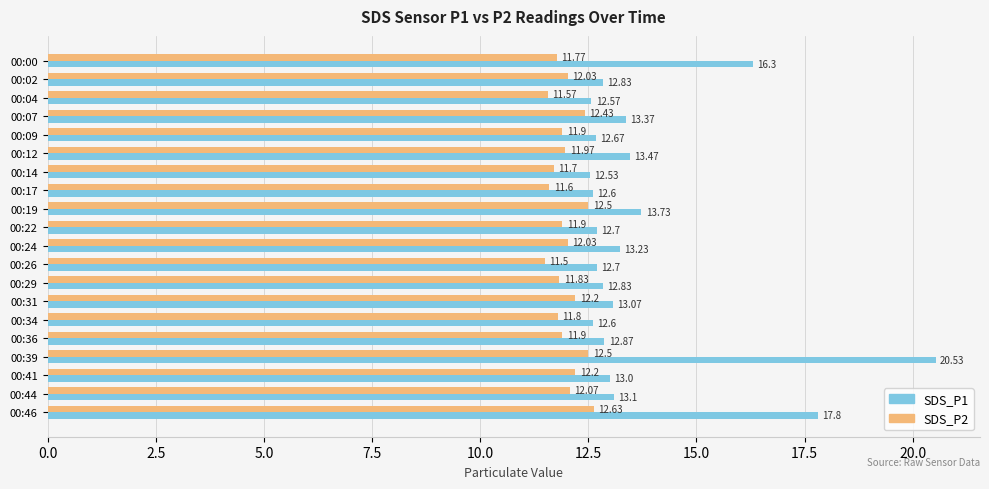

At which category is the sum across all series the highest?

00:39